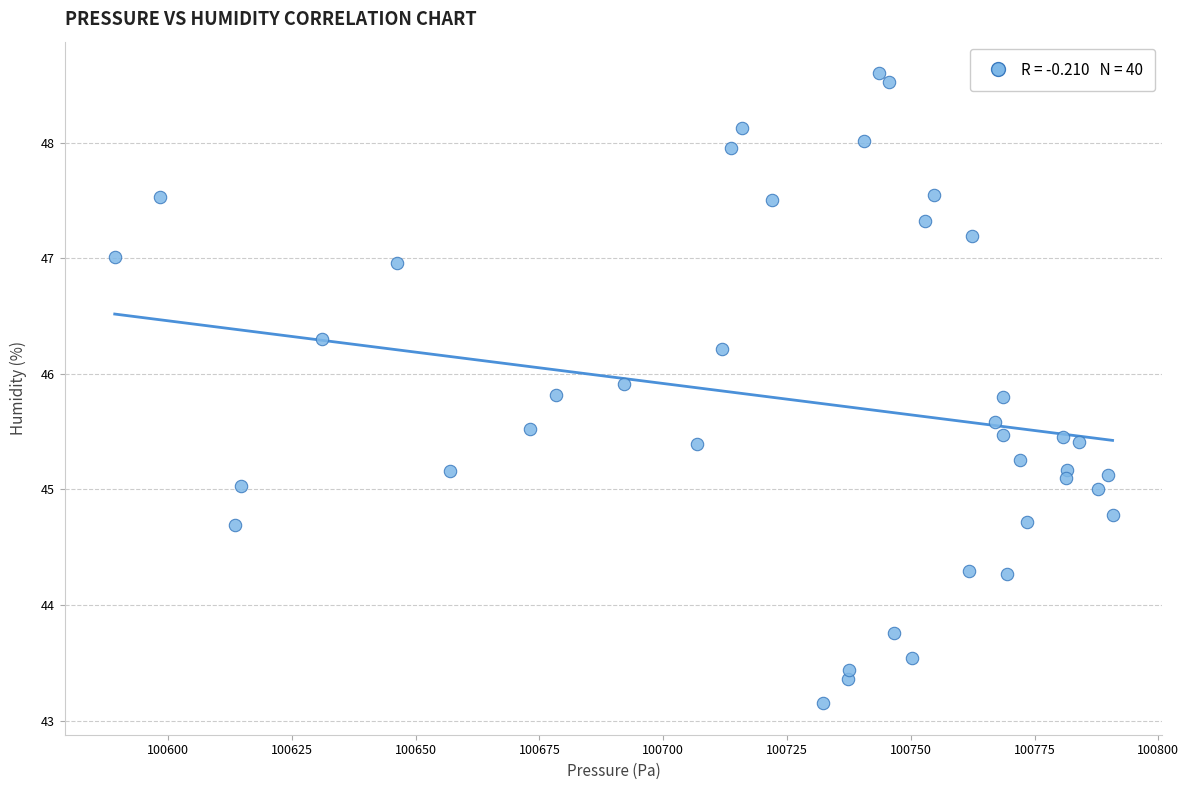

What is the range of X values (max minus min)?

201.5